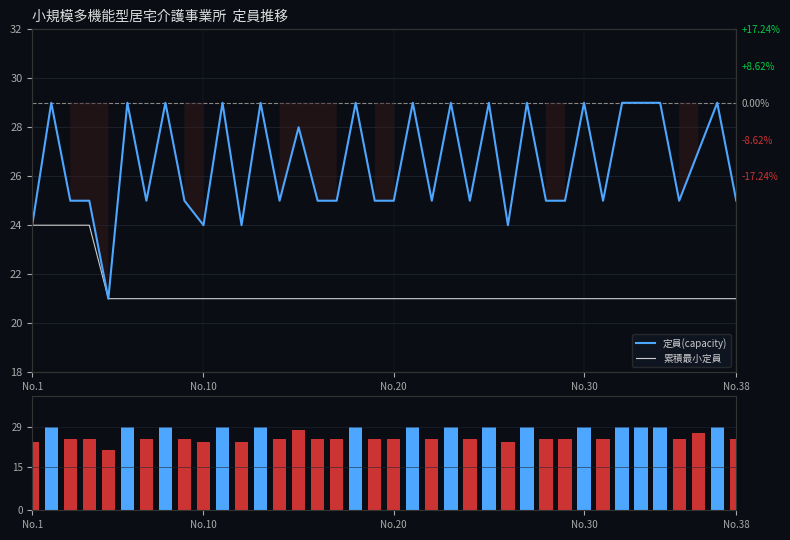

At how many categories does at least one series exceed 26?

17